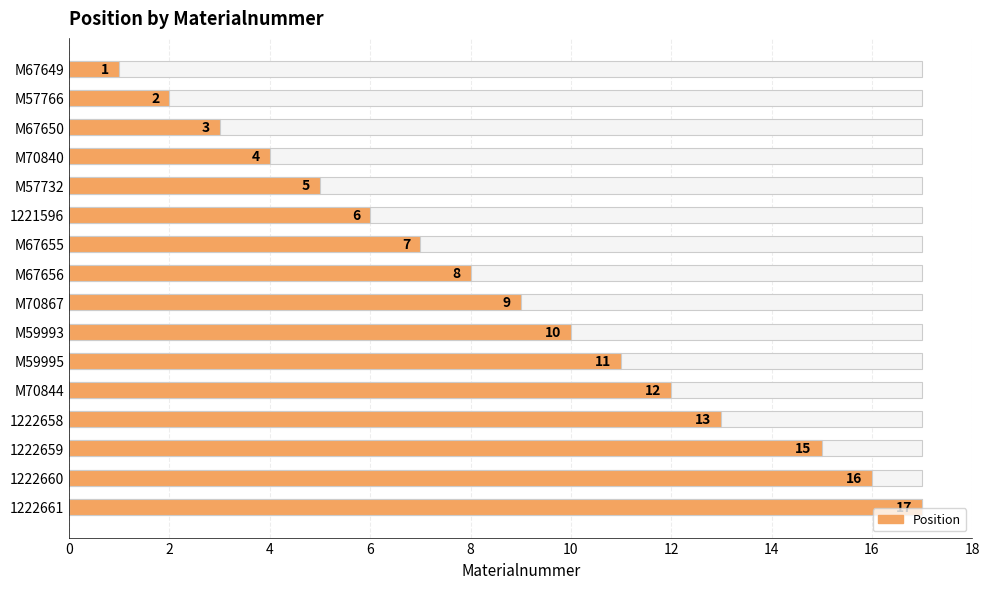

What is the average value?

9